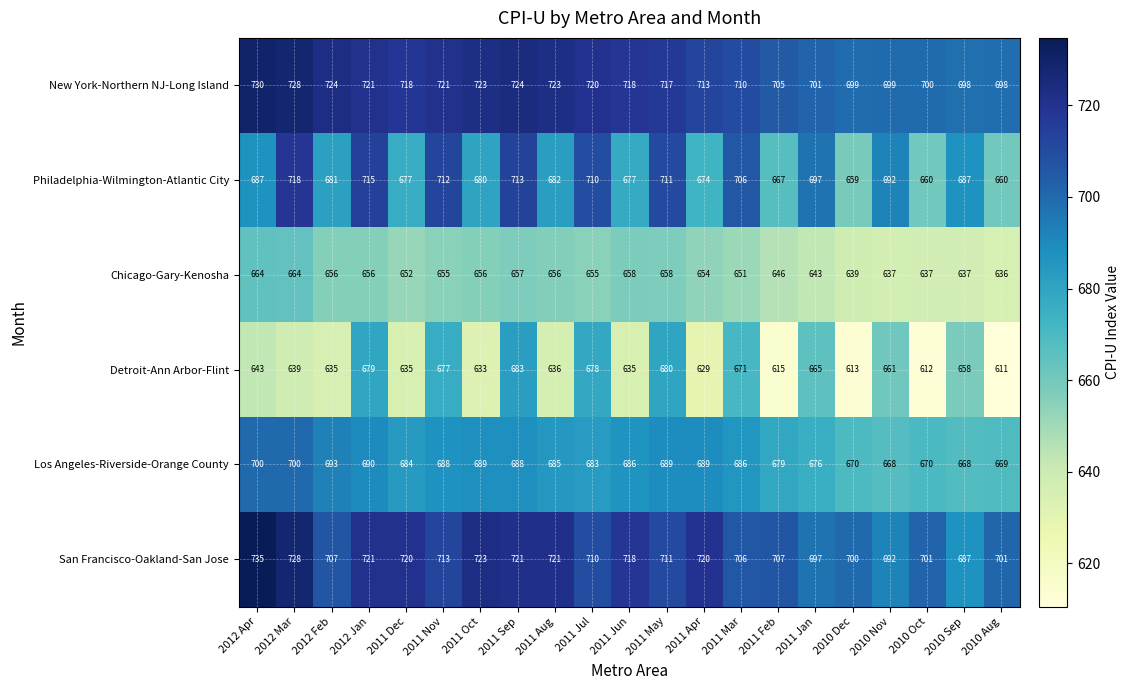

The Los Angeles-Riverside-Orange County series shows 226 at 2011 Dec. True or false?

False